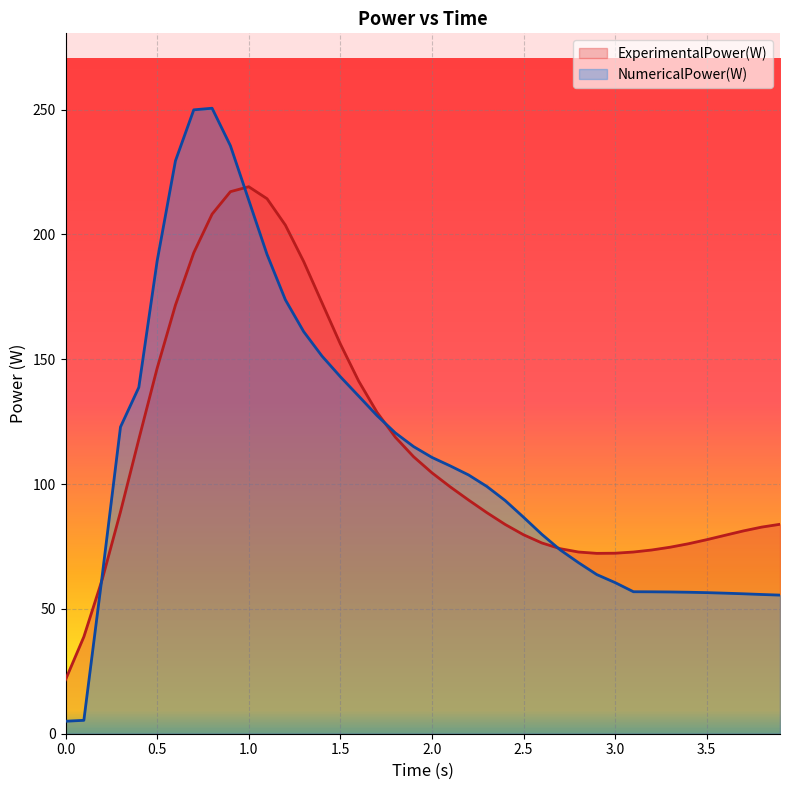

Where does the ExperimentalPower(W) series first go above 88?

0.3